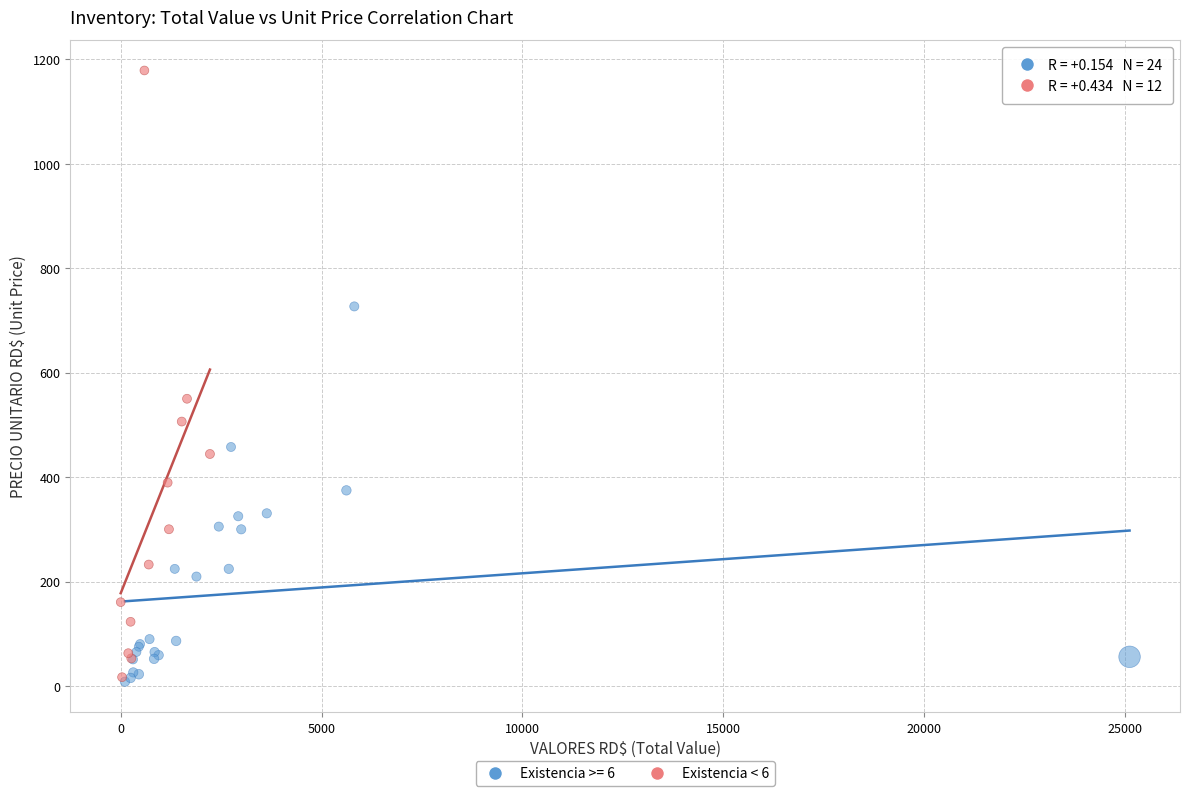

Which series has the largest Y range (max minus min)?

Existencia < 6